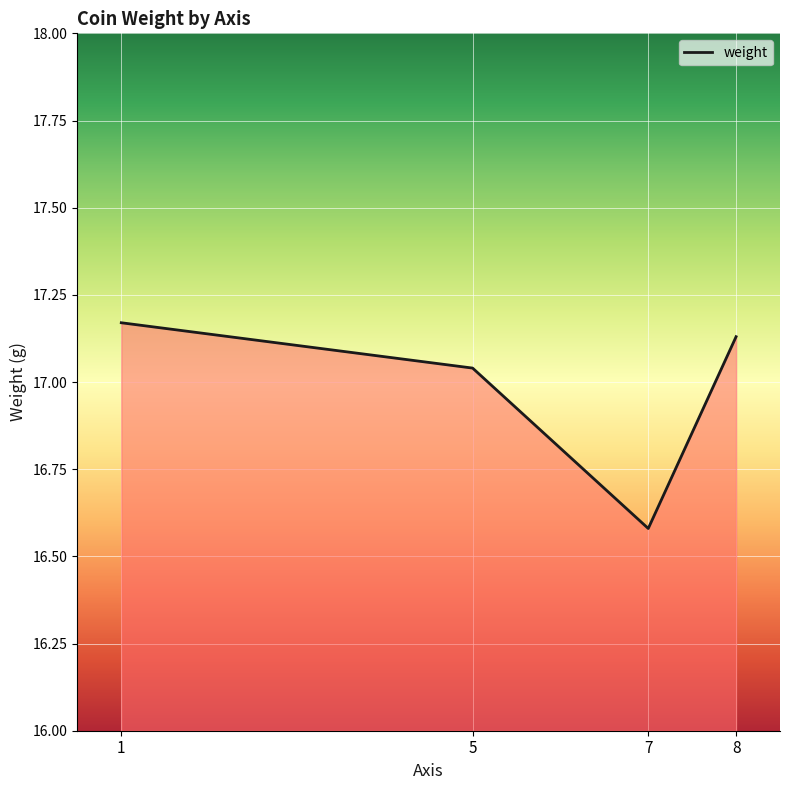

Approximately how many times larger is the value at 8 compared to 1?

1.0